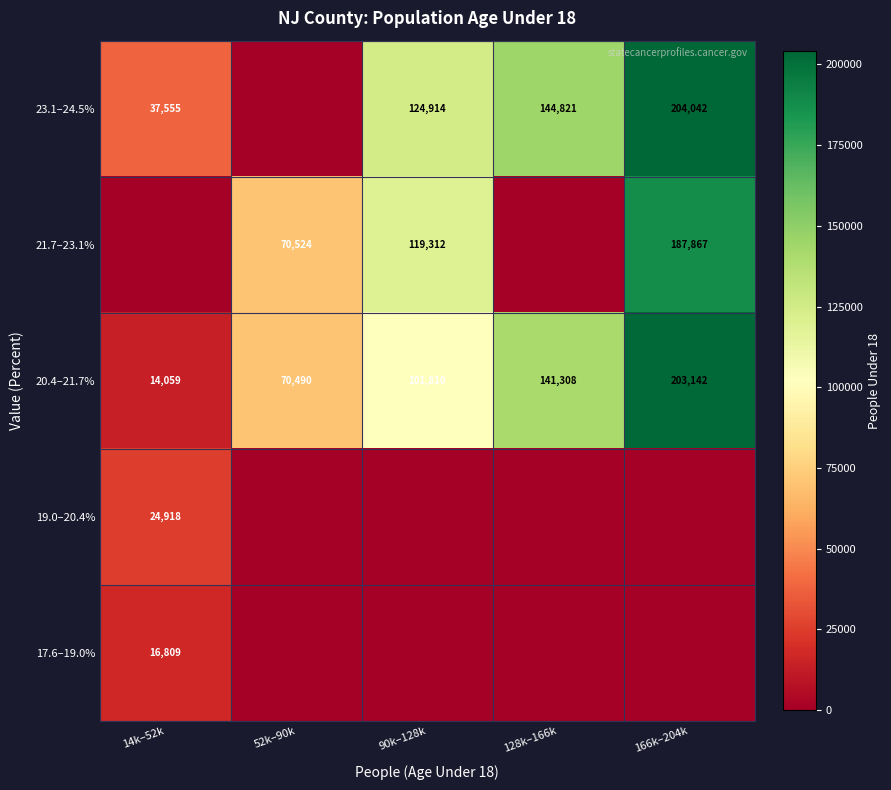

What is the average value of the 20.4–21.7% series?

106162